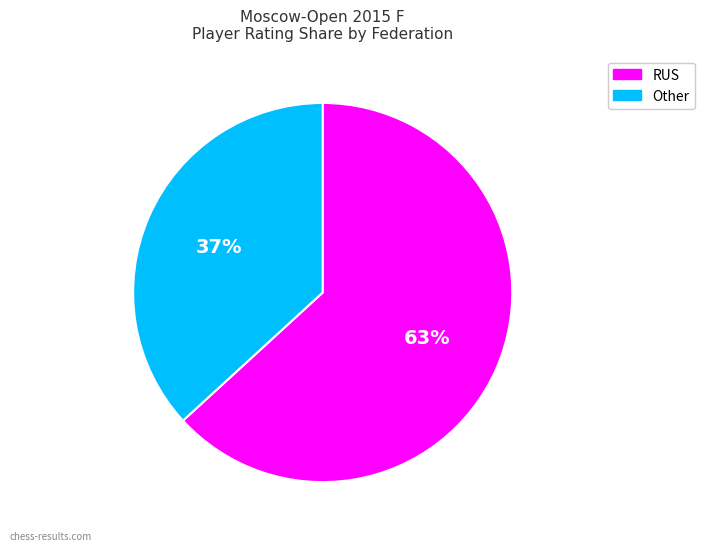

Does any single category account for the majority?

Yes